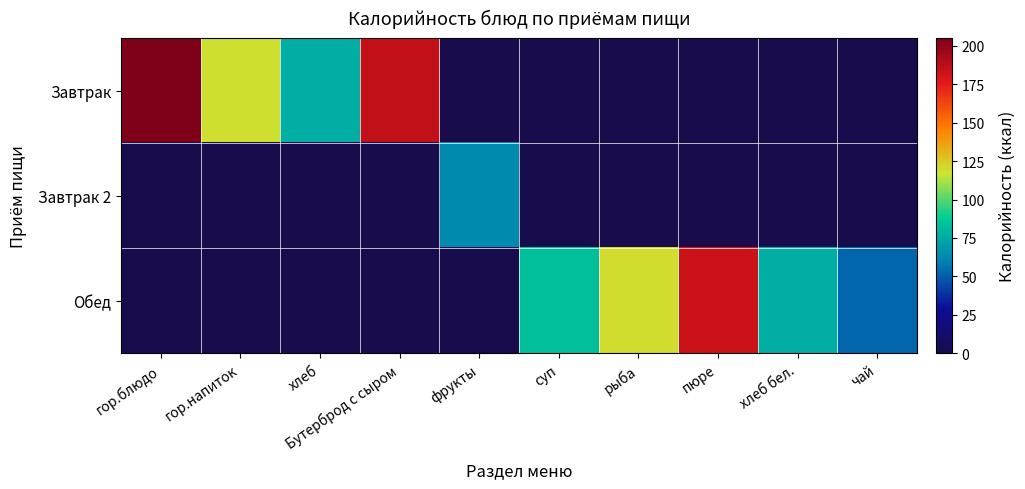

Rank the series by their maximum value, from lowest to highest.

Завтрак 2, Обед, Завтрак